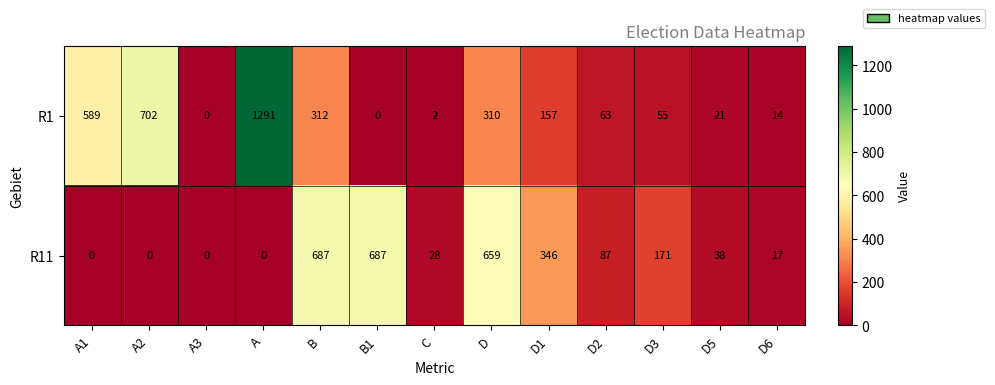

List the series in order of their overall mean, highest first.

R1, R11